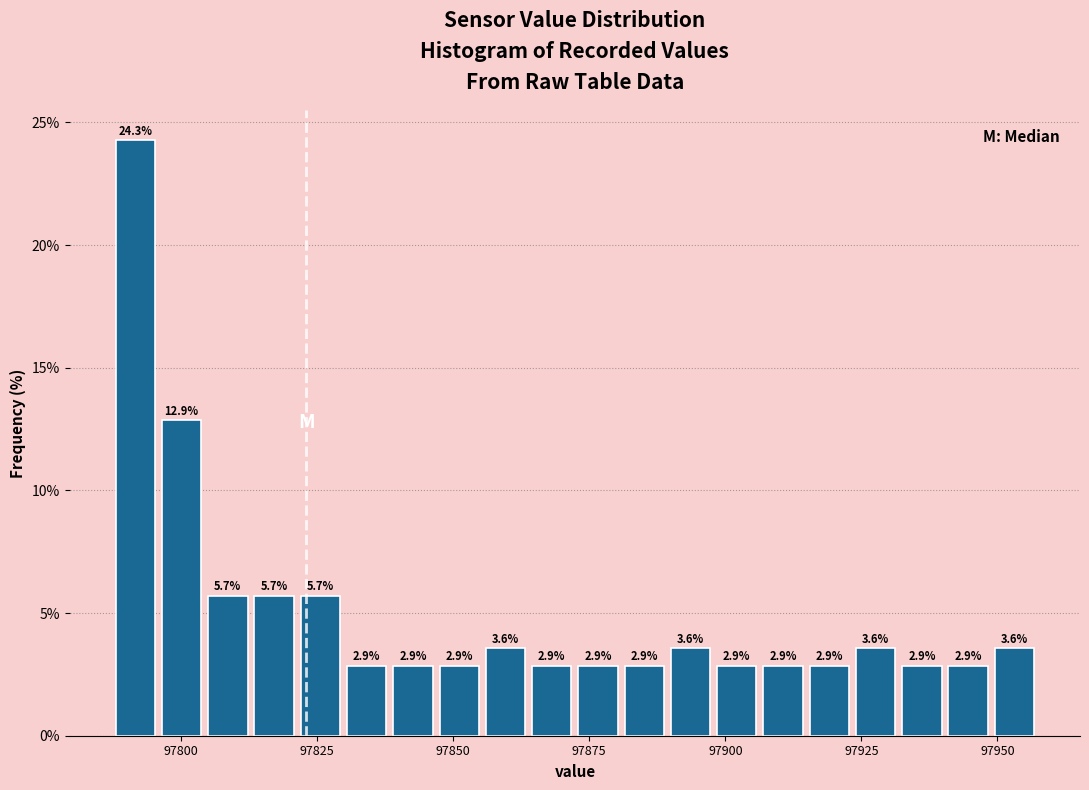

Around what value on the x-axis is the tallest bar? Give the approximate position of its centre, as read against the axis.

97790